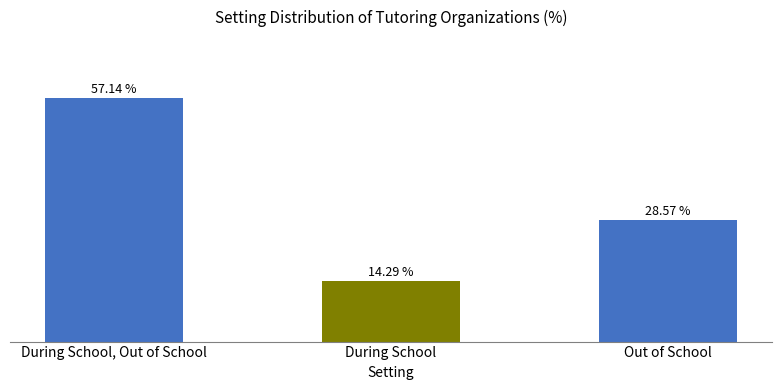

Which category has the lowest value across all series?

During School